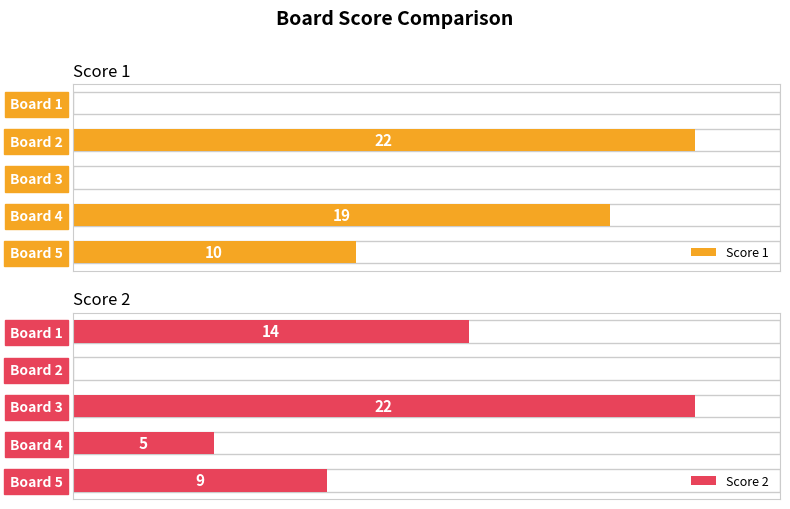

Between Board 4 and Board 5, which is larger?

Board 4